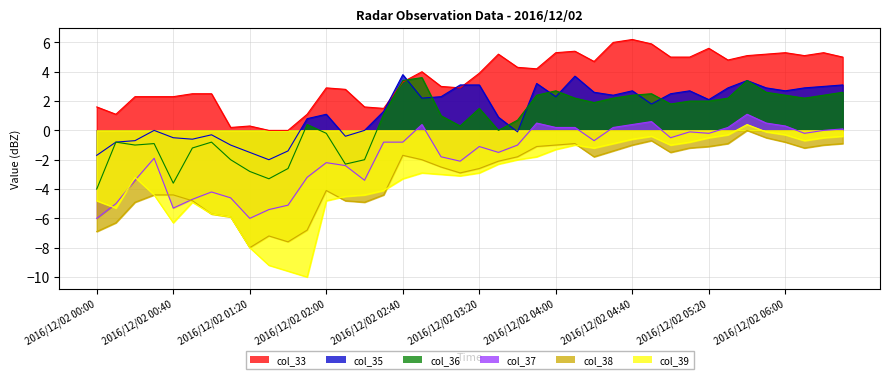

At how many categories does at least one series exceed -9?

40